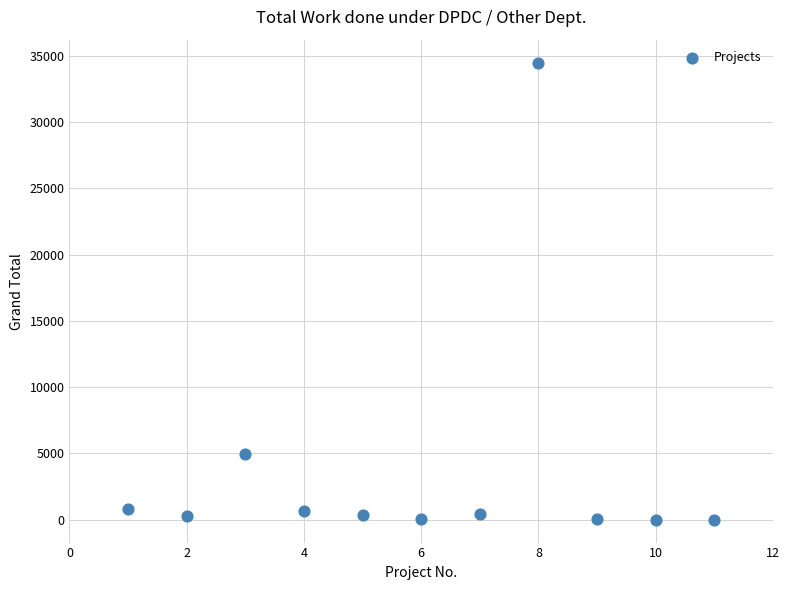

What is the average Y value?

3832.5